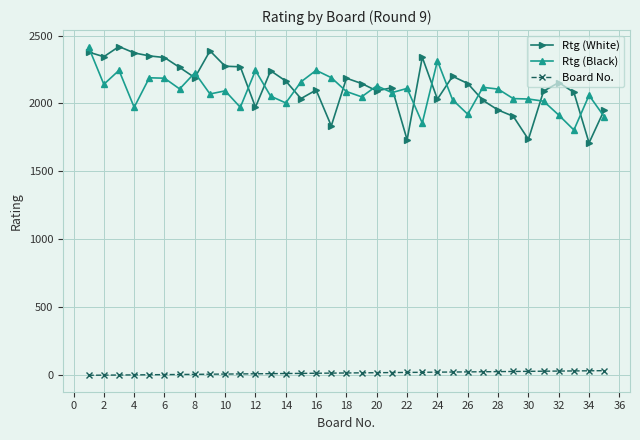

What is the difference between the second highest and second lowest values in the Board No. series?

32